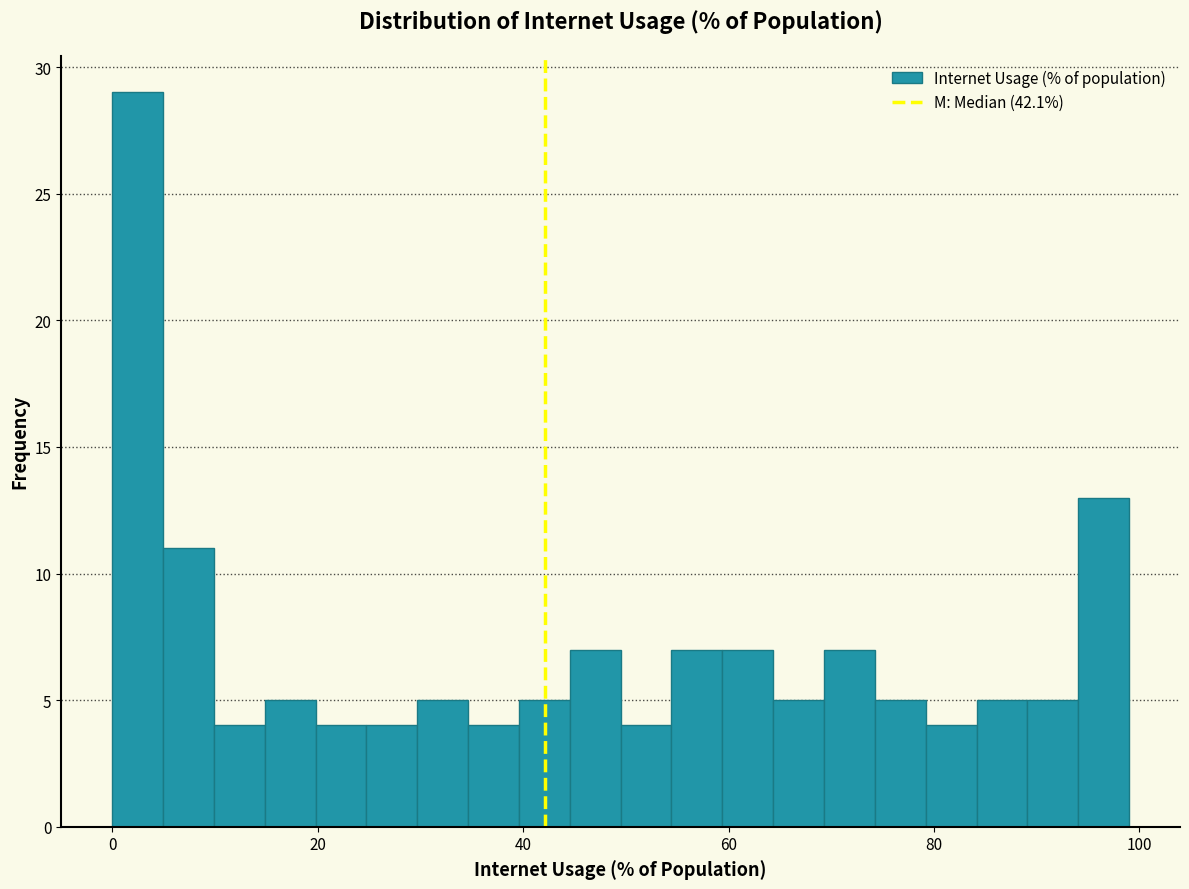

Around what value on the x-axis is the tallest bar? Give the approximate position of its centre, as read against the axis.

2